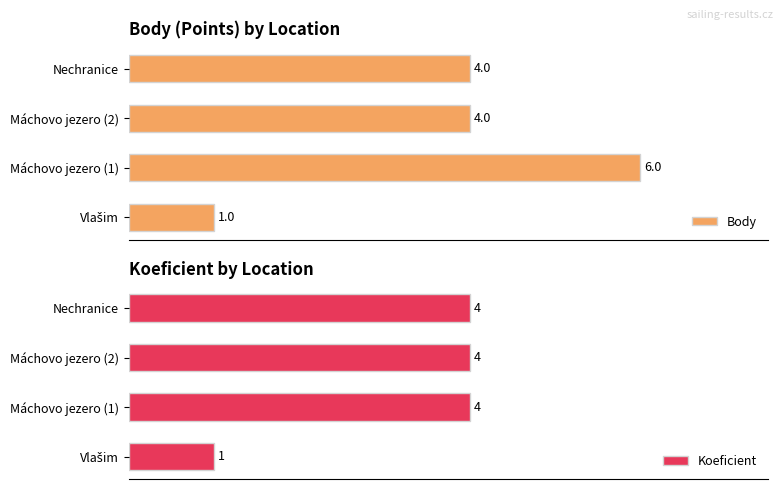

How many data points in Koeficient are less than 4?

1